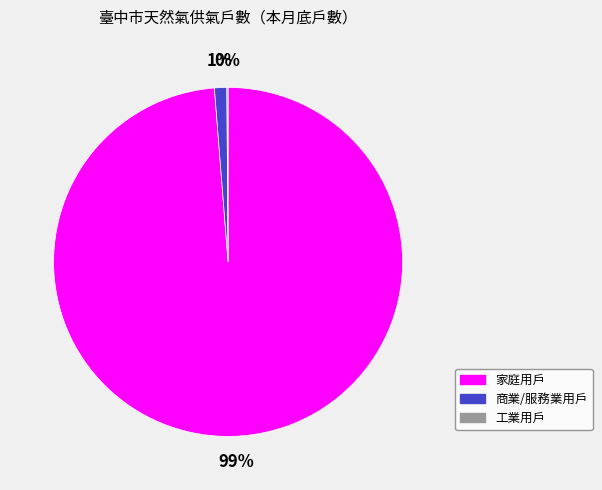

Is it true that 家庭用戶 is 89% of the pie?

False